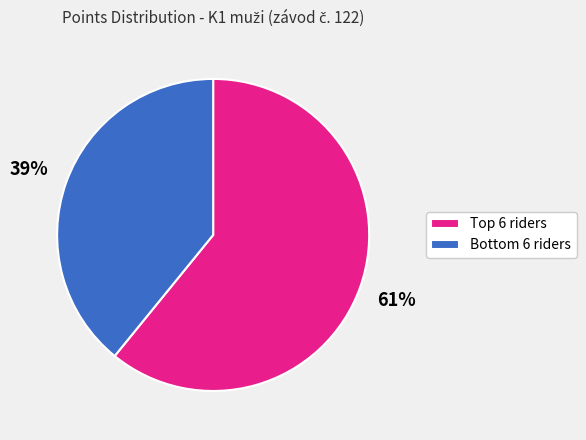

What is the largest slice in the pie chart?

Top 6 riders